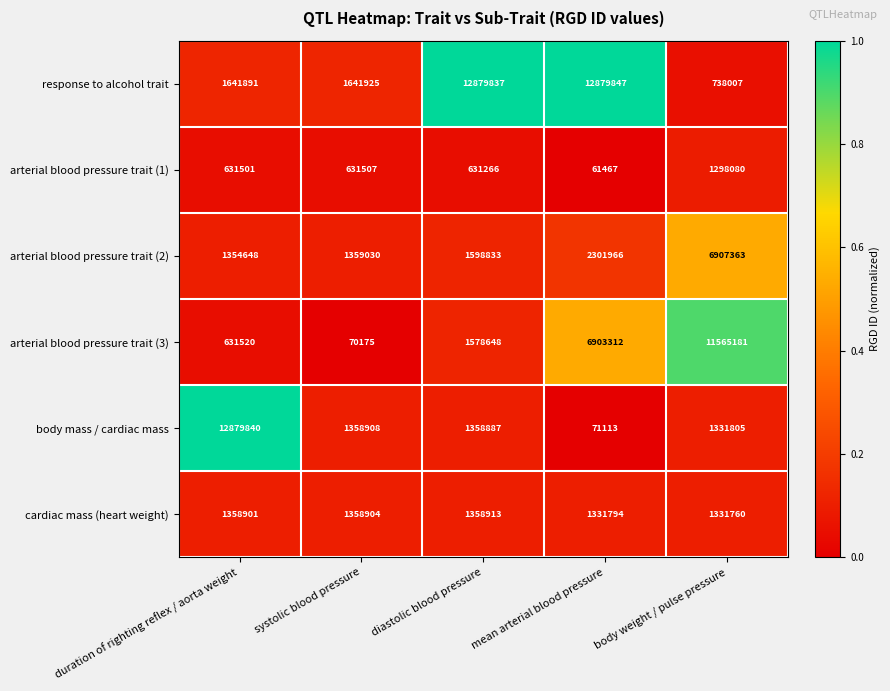

The value of arterial blood pressure trait (3) at body weight / pulse pressure is 17750661. True or false?

False